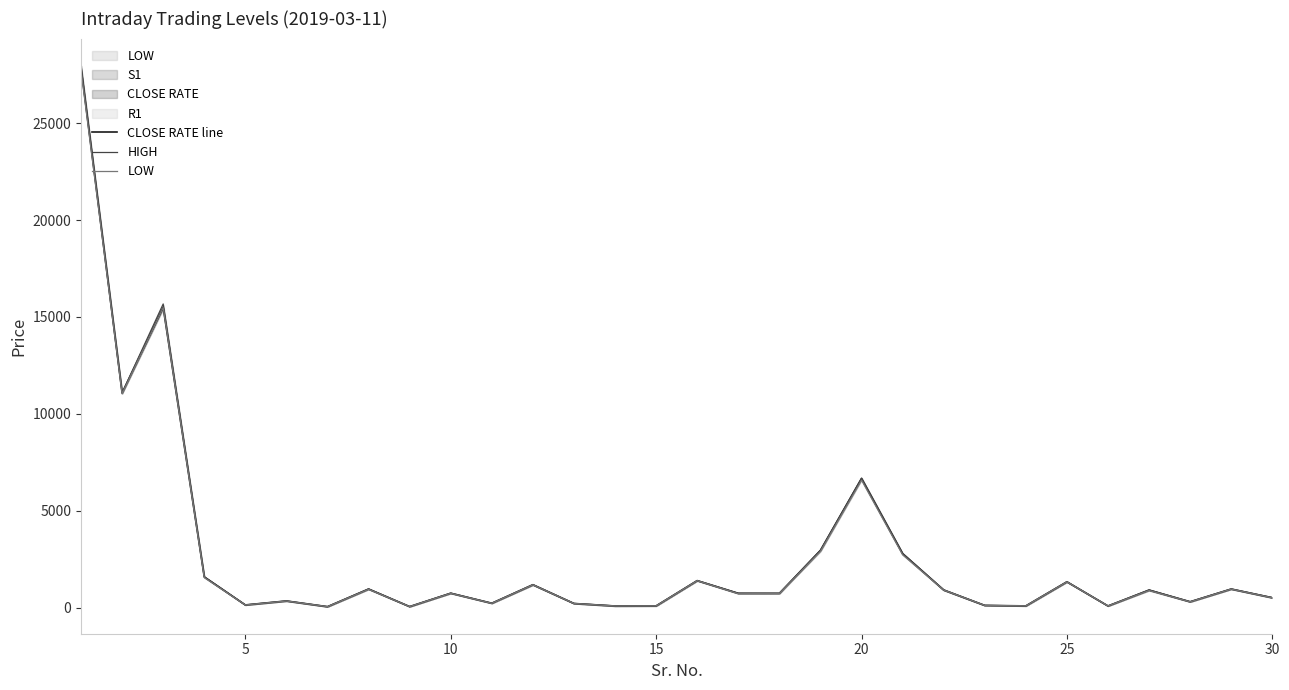

How many data points in CLOSE RATE line are above 743?

15